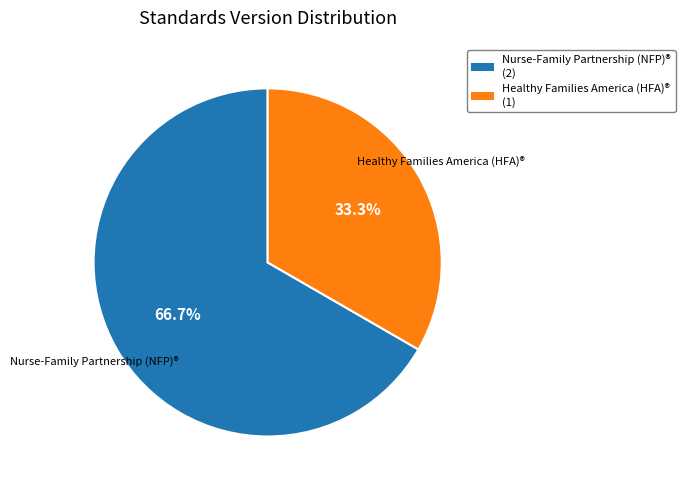

Which slice represents more than half of the pie?

Nurse-Family Partnership (NFP)®